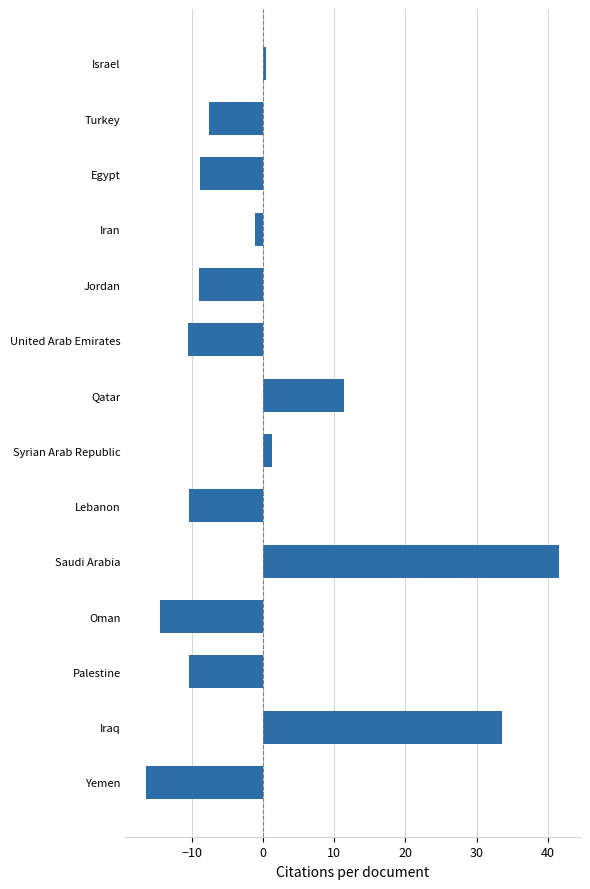

What is the greatest value displayed?

41.6